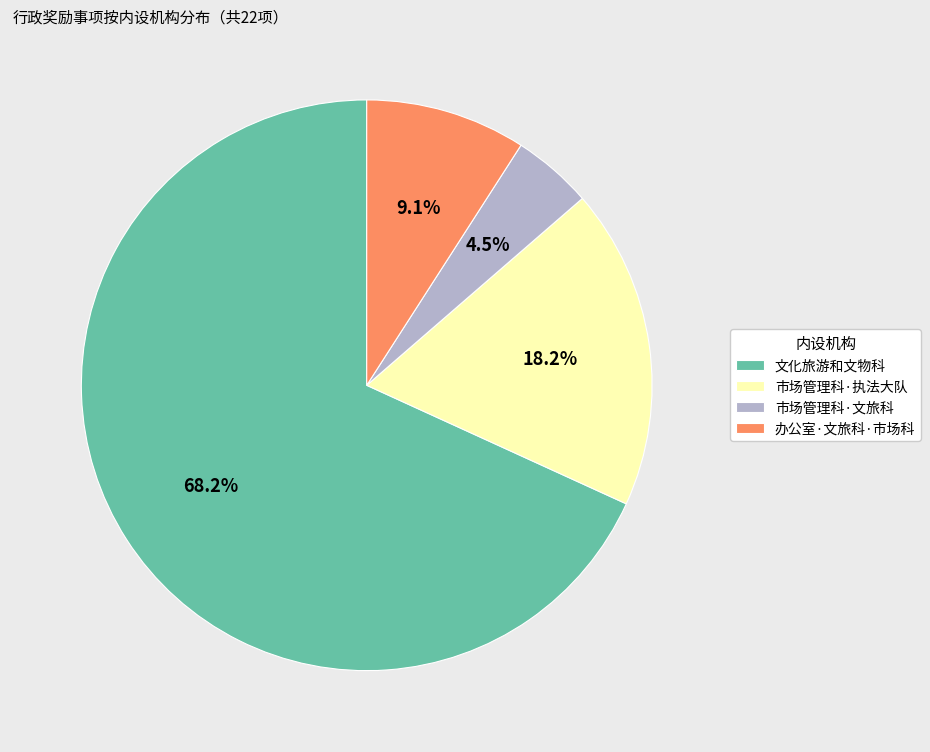

To the nearest percent, what is the difference between the largest and smallest slice percentages?

64%